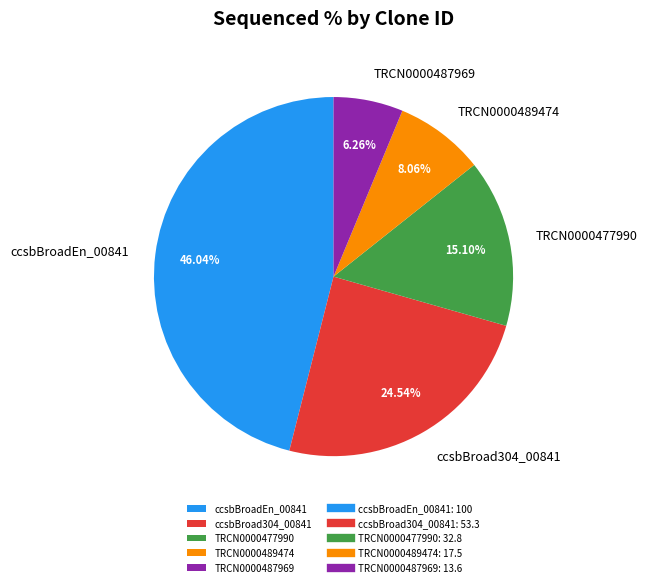

Does ccsbBroadEn_00841 represent more than half of the total?

No